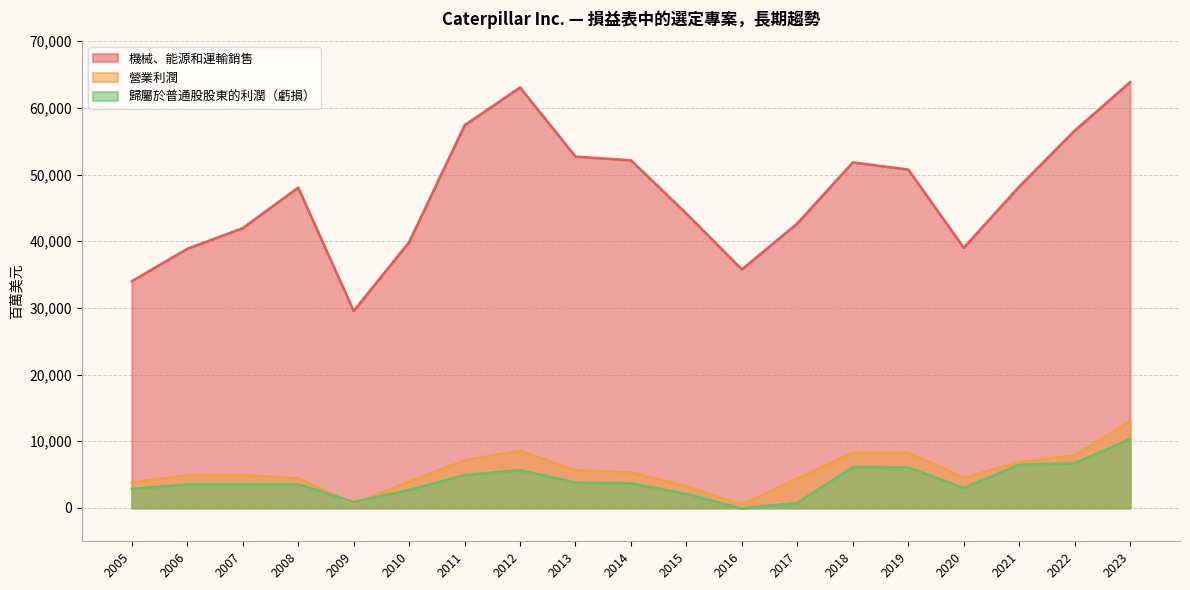

True or false: 歸屬於普通股股東的利潤（虧損） has a value of 6705 at 2022.

True